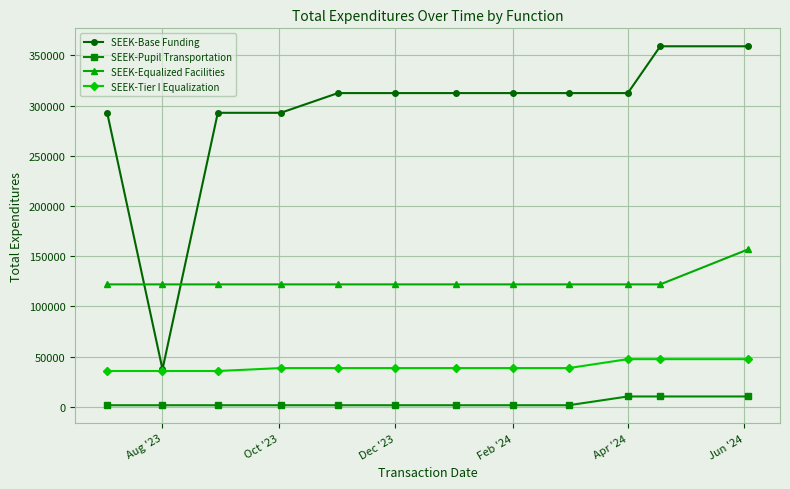

What is the lowest value of the SEEK-Base Funding series?

37250